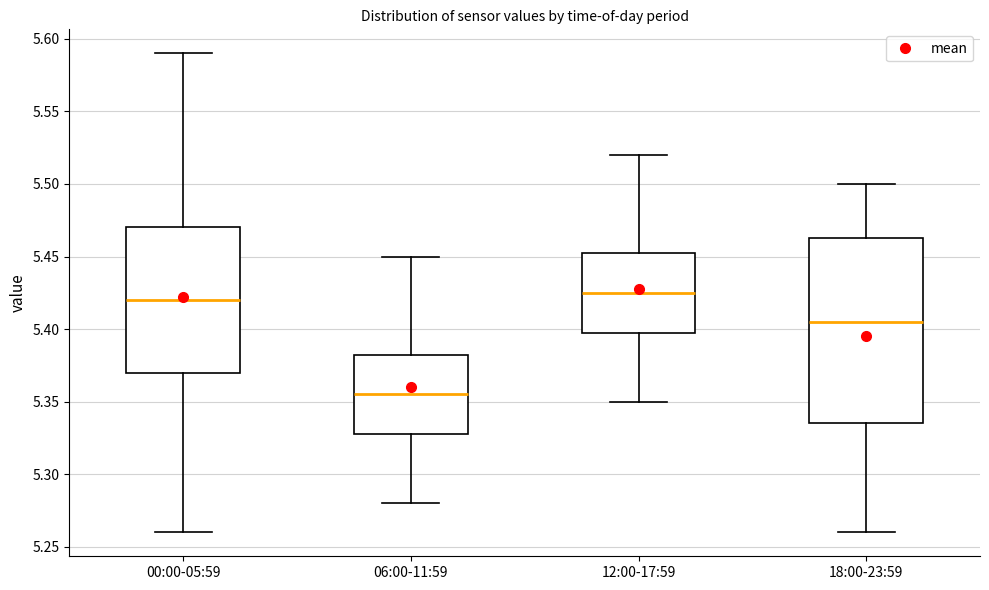

Reading left to right, transcribe this box plot: for each box, give where its median line is, the range the box spans, and where its two whiskers end, as read against the y-axis. The values are not printed on the chart, so give them approximately, as read against the axis.

00:00-05:59: median 5.420, box 5.370 to 5.470, whiskers 5.260 to 5.590
06:00-11:59: median 5.355, box 5.330 to 5.385, whiskers 5.280 to 5.450
12:00-17:59: median 5.425, box 5.400 to 5.455, whiskers 5.350 to 5.520
18:00-23:59: median 5.405, box 5.335 to 5.465, whiskers 5.260 to 5.500